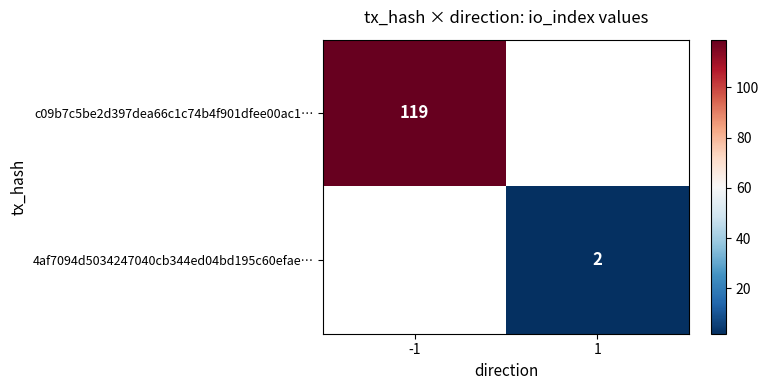

What is the maximum value shown in the chart?

119.0